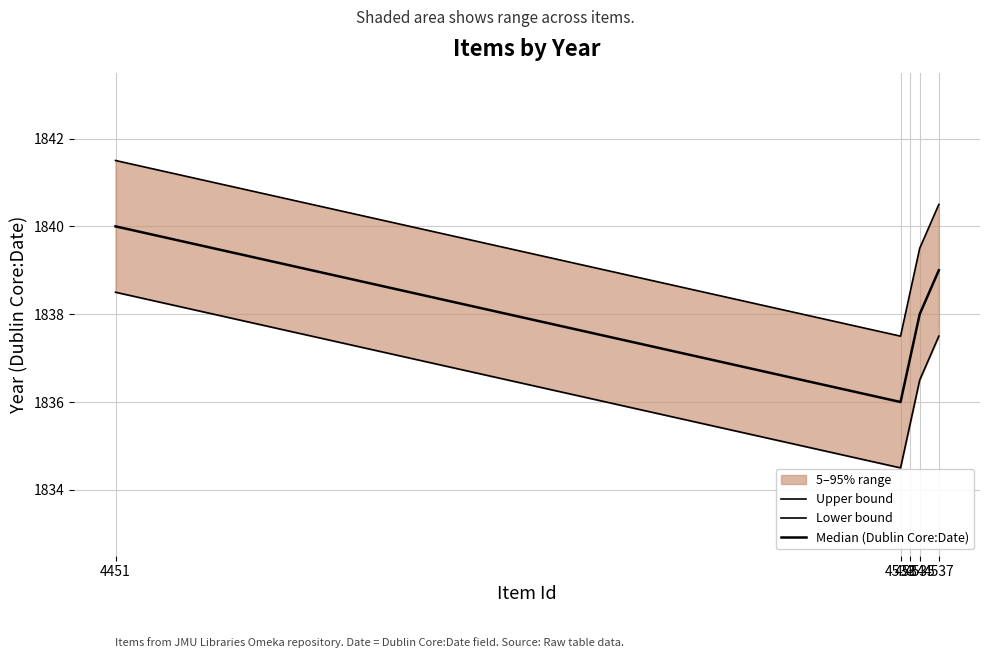

At how many categories does at least one series exceed 1839?

3